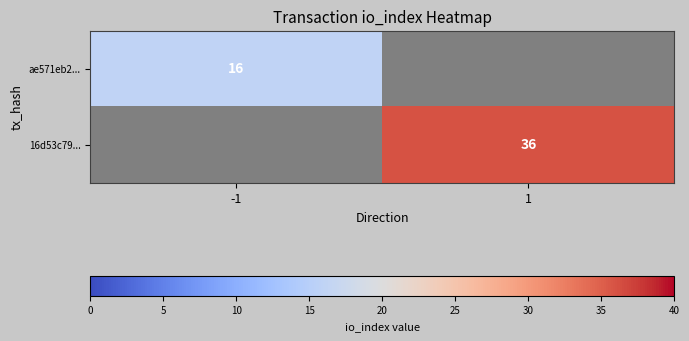

The value of ae571eb2... at -1 is 16. True or false?

True